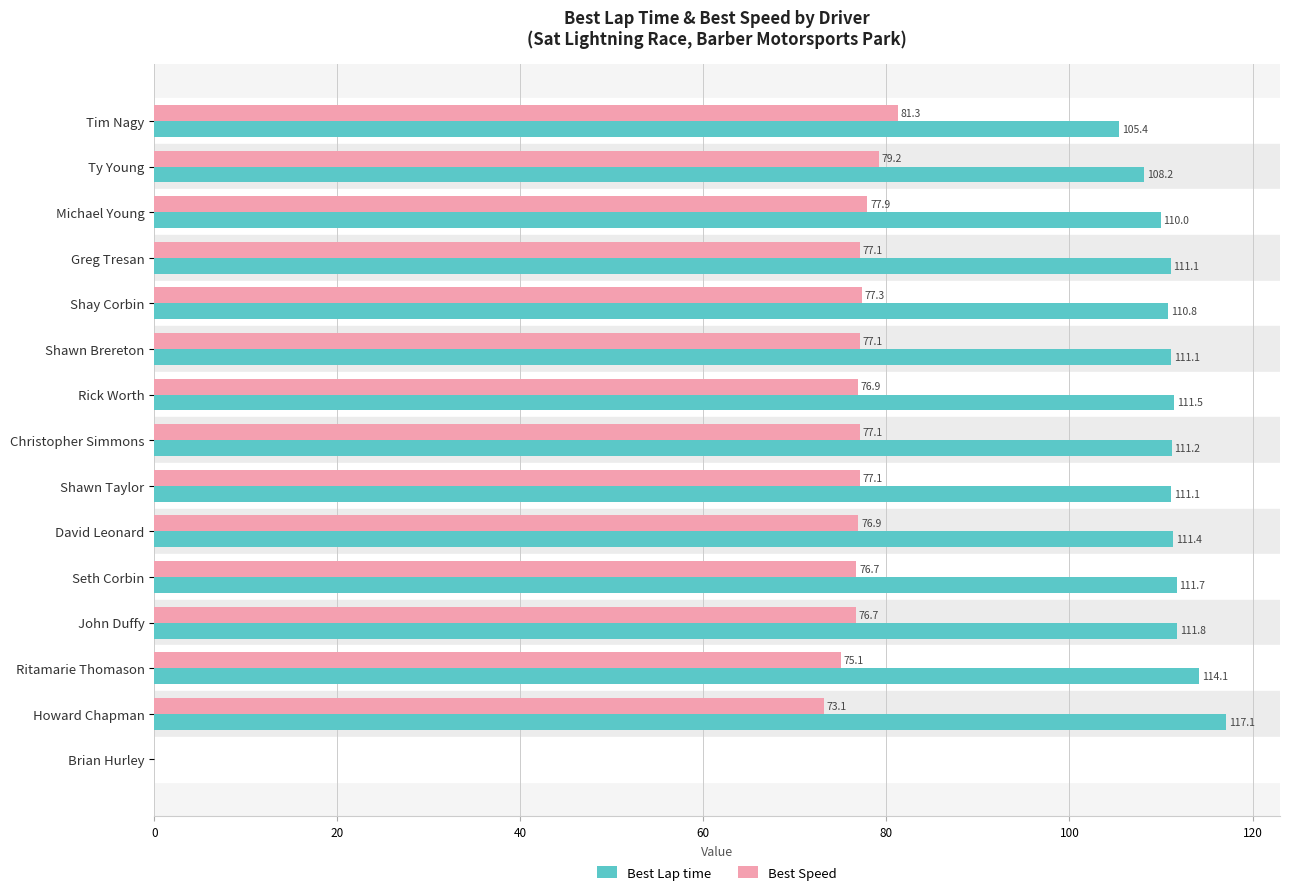

What is the sum of the Best Speed values at Seth Corbin and Rick Worth?

153.6